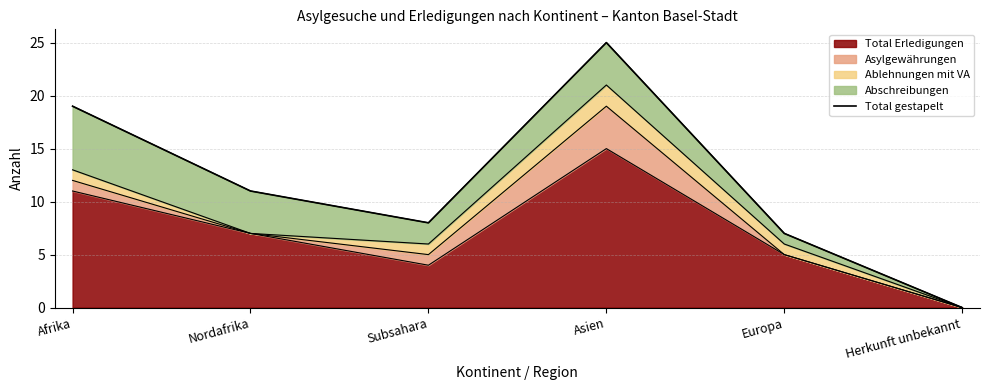

Where is the first local minimum?

Subsahara